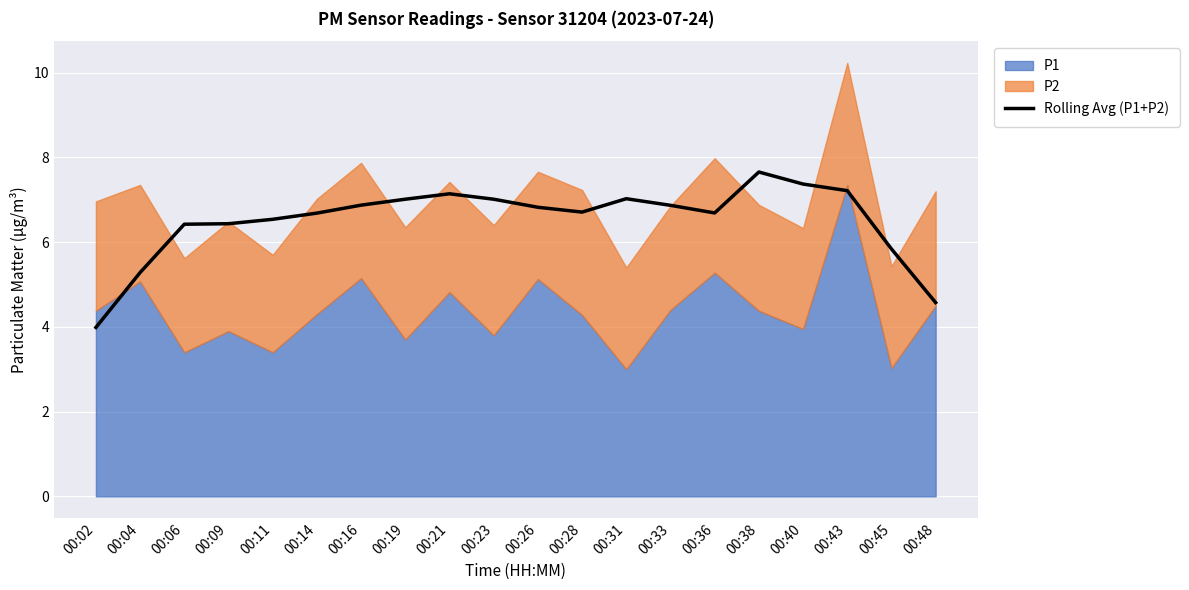

Between 00:38 and 00:28, which is larger?

00:38